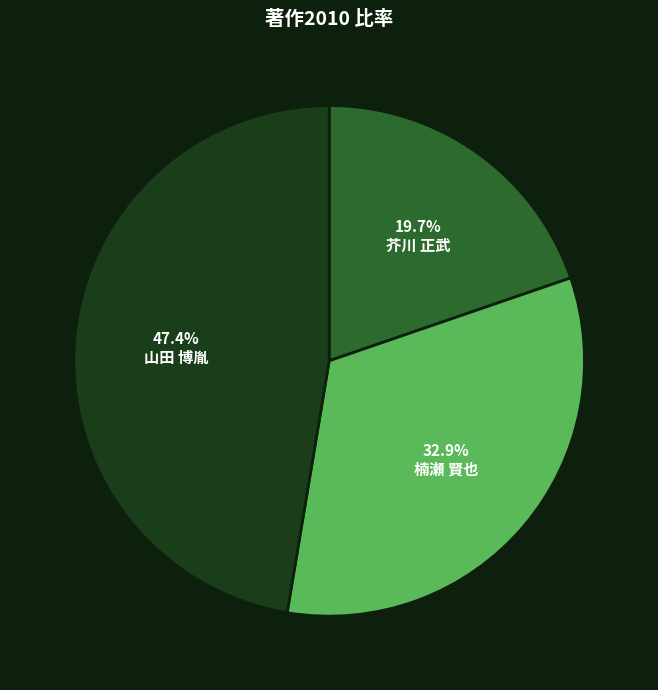

Is there a majority slice in this chart?

No